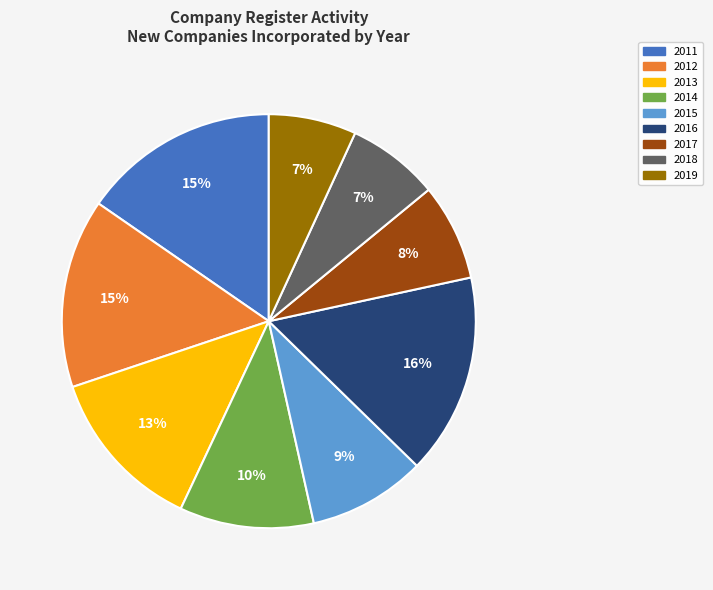

Combined, do 2011 and 2019 account for over 50%?

No